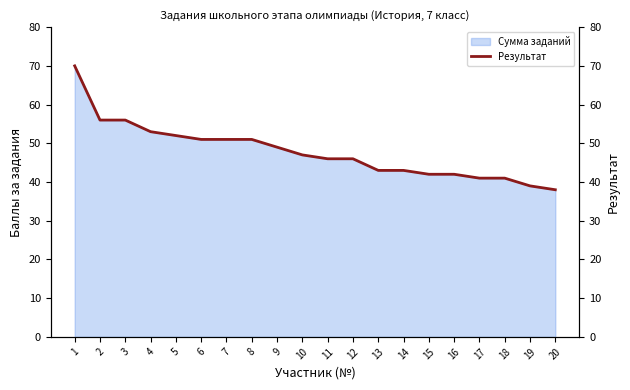

The value at 20 is 50. True or false?

False